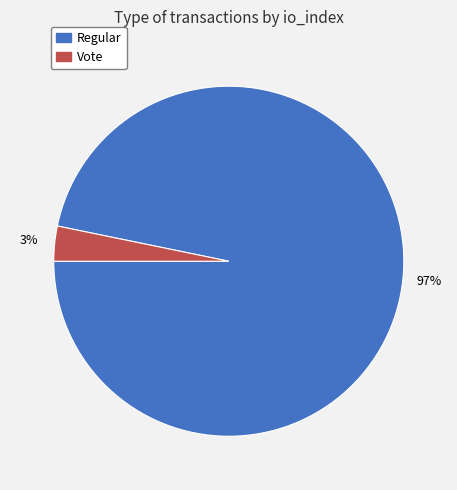

To the nearest percent, what is the difference between the largest and smallest slice percentages?

94%